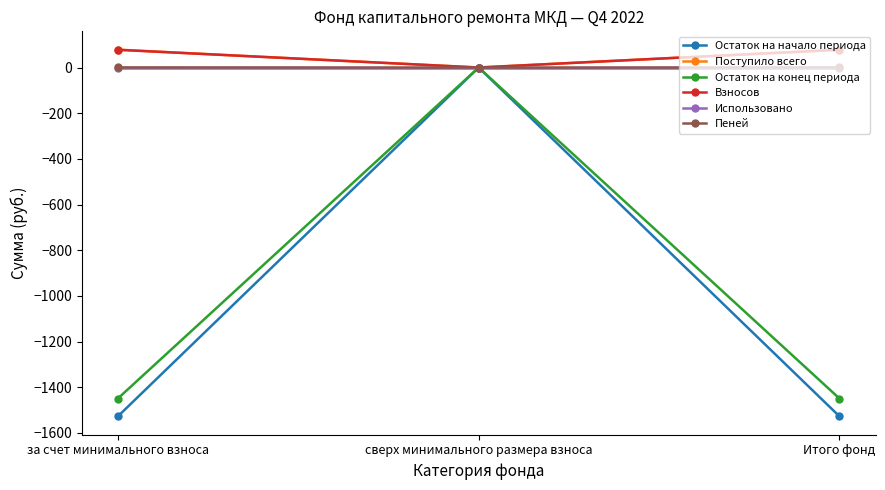

How many categories are shown in the chart?

3